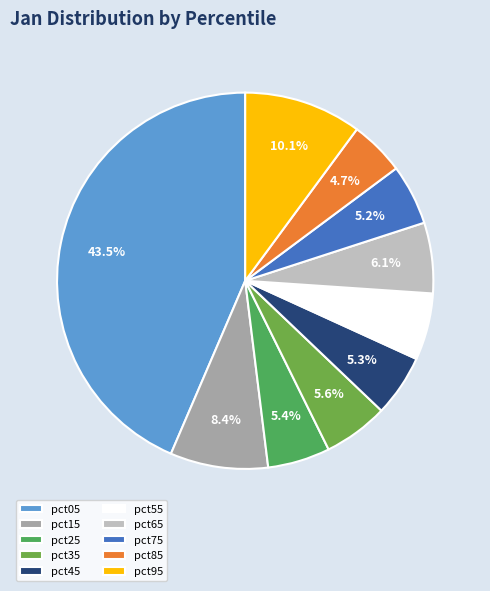

What portion of the pie excludes pct15?

91.6%